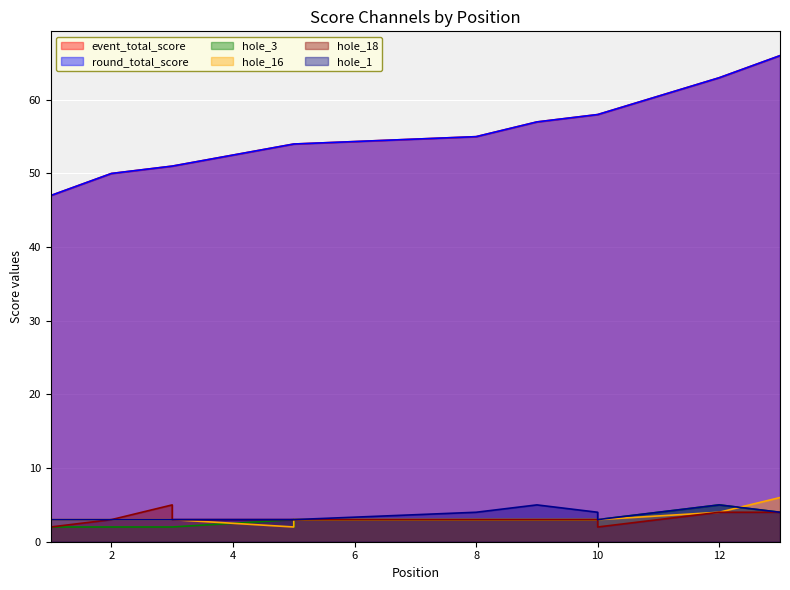

Count the hole_18 values in the range 3 to 4.

10